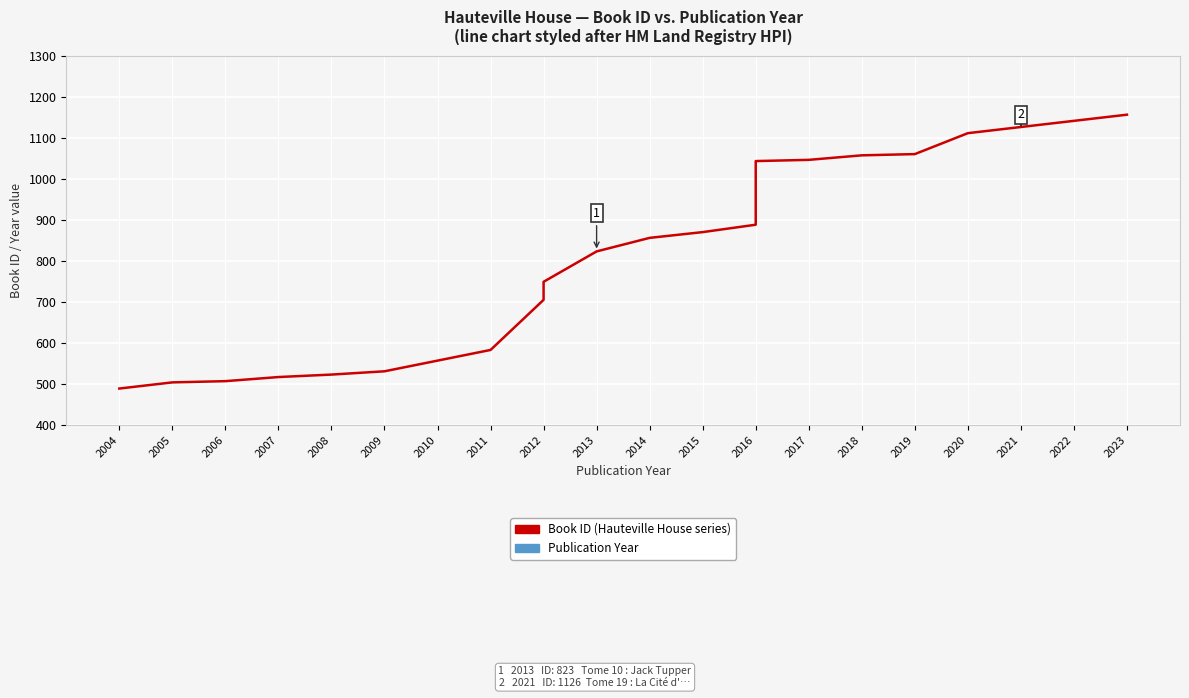

At which category does the chart reach its peak across all series?

2023